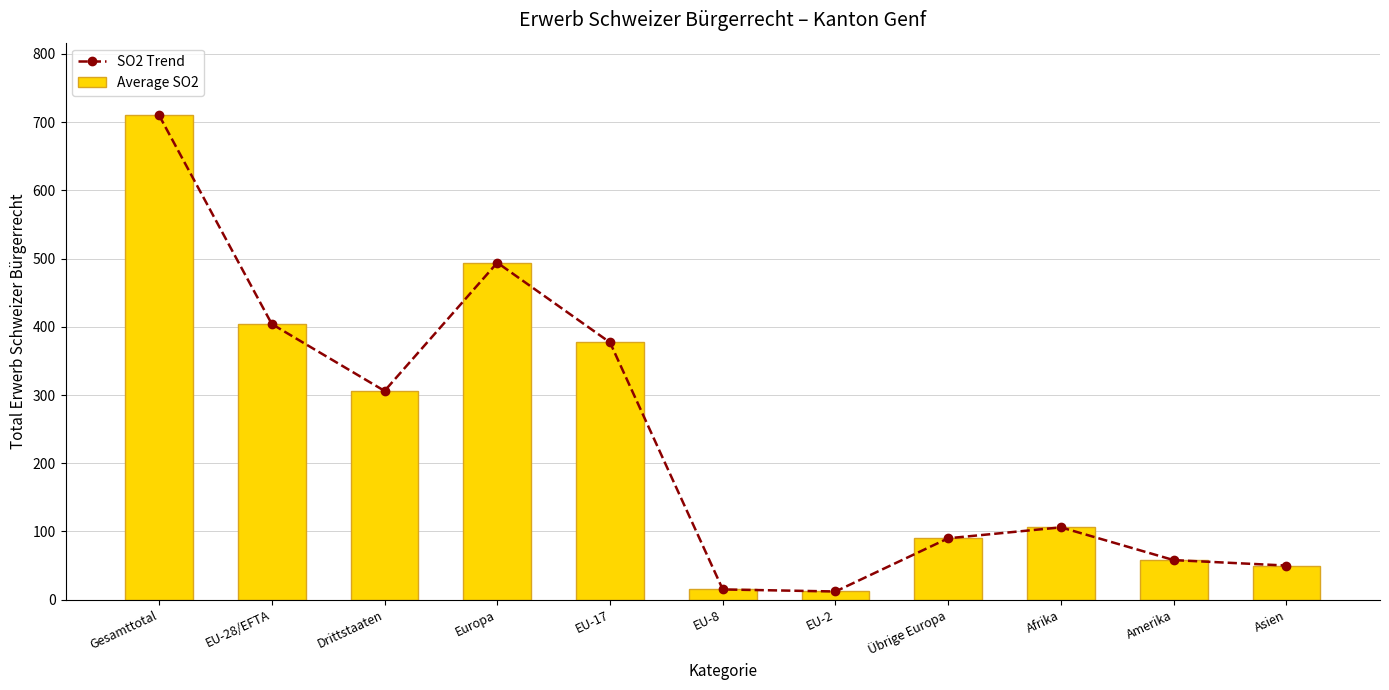

Which series has the widest spread of values?

SO2 Trend